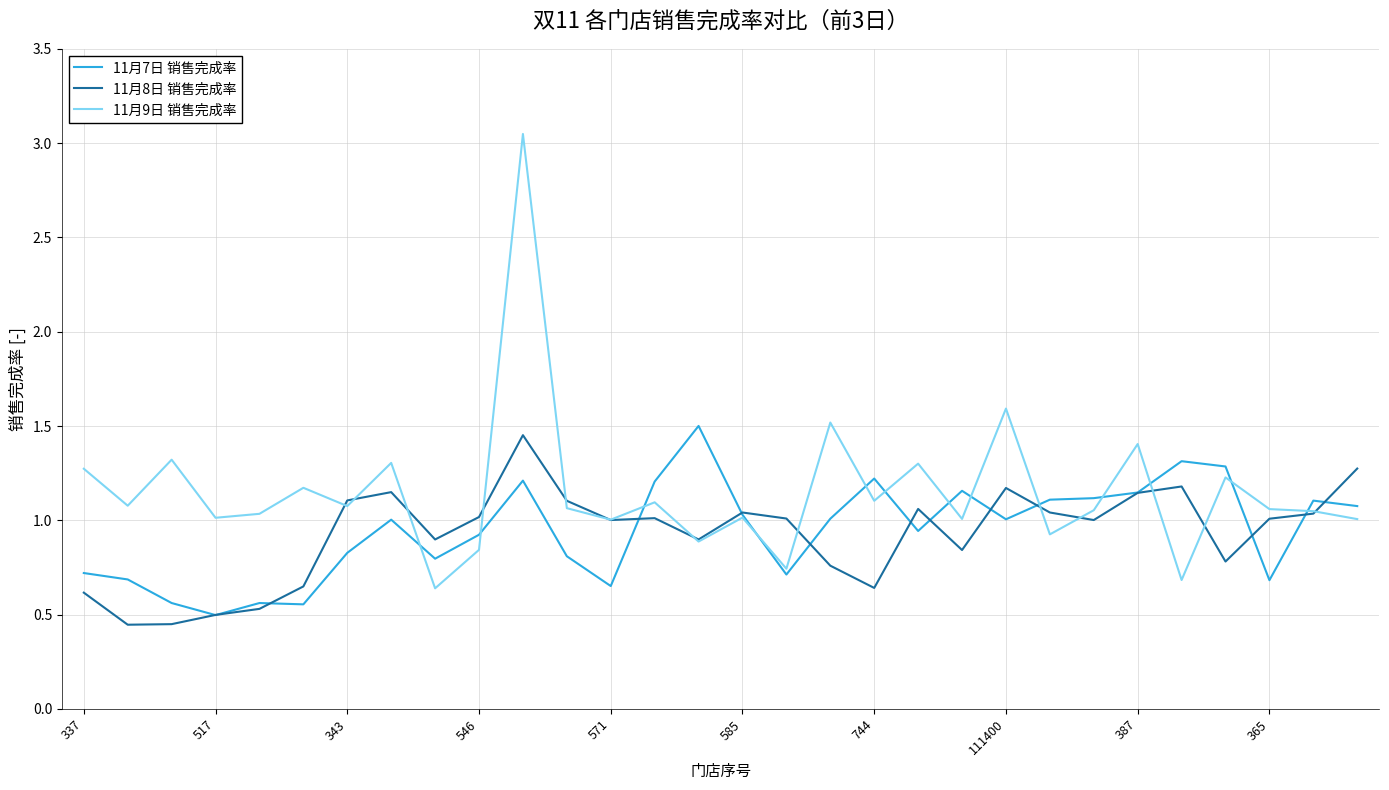

Which series has the largest total across all categories?

11月9日 销售完成率